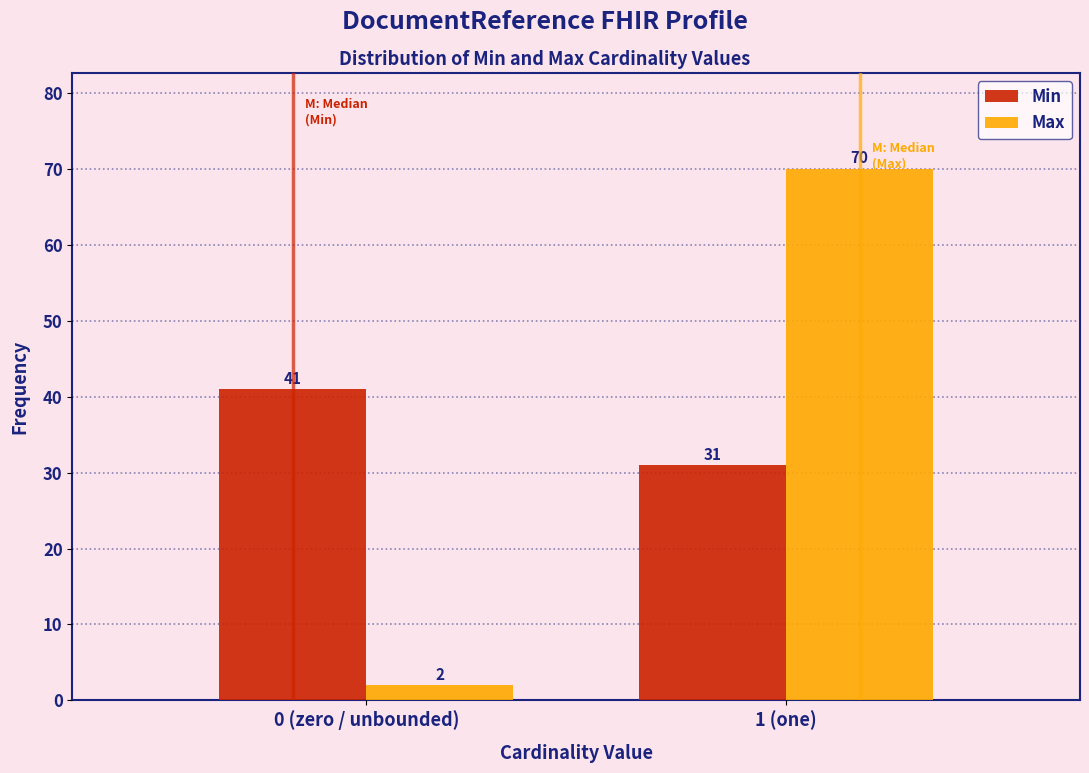

Reading left to right, extract all data points from this chart.

Min: 41	31
Max: 2	70